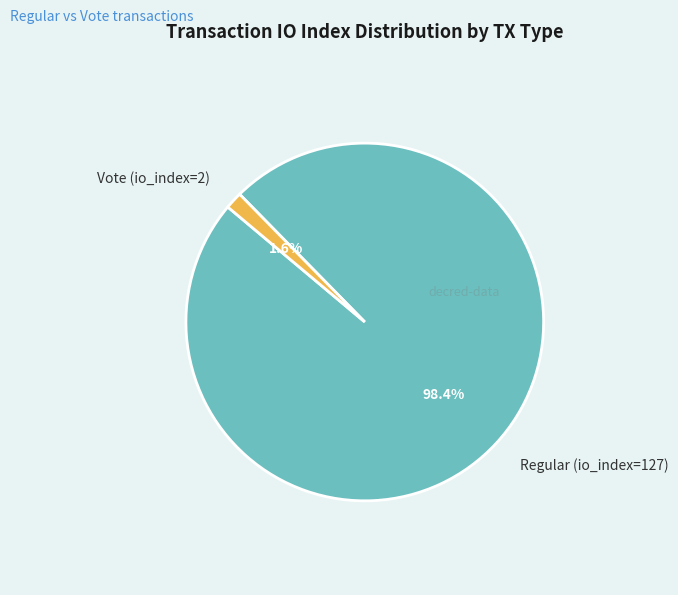

Does Vote (io_index=2) represent more than half of the total?

No